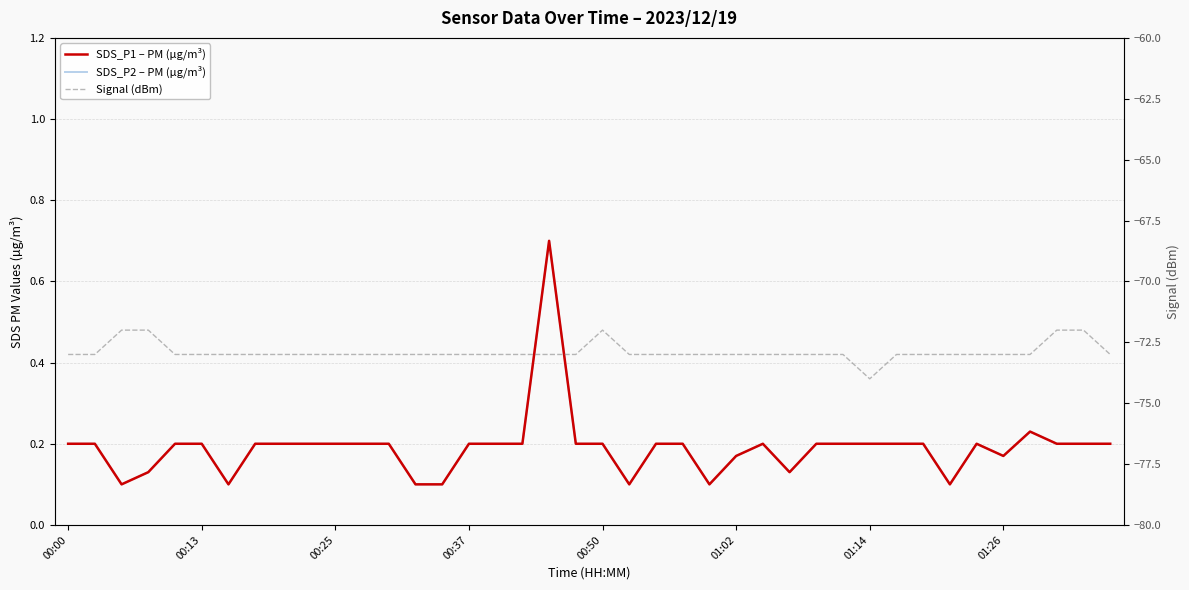

What is the sum of the SDS_P1 – PM (µg/m³) values at 01:26 and 23?

0.4